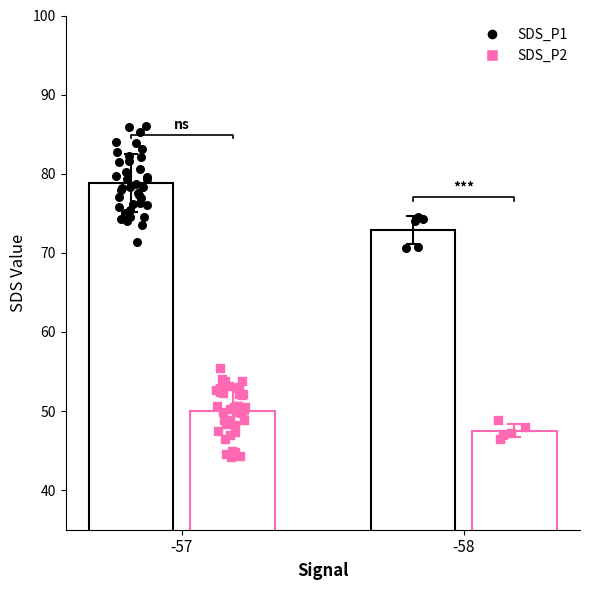

Which series reaches the maximum Y coordinate?

SDS_P1